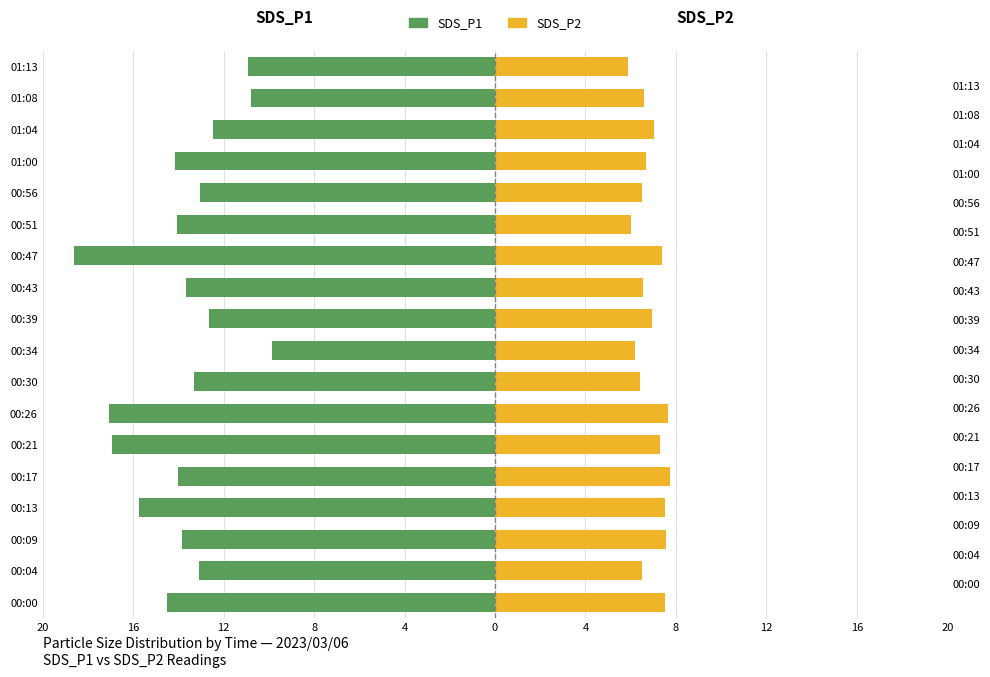

The SDS_P1 series shows -8.4 at 01:00. True or false?

False